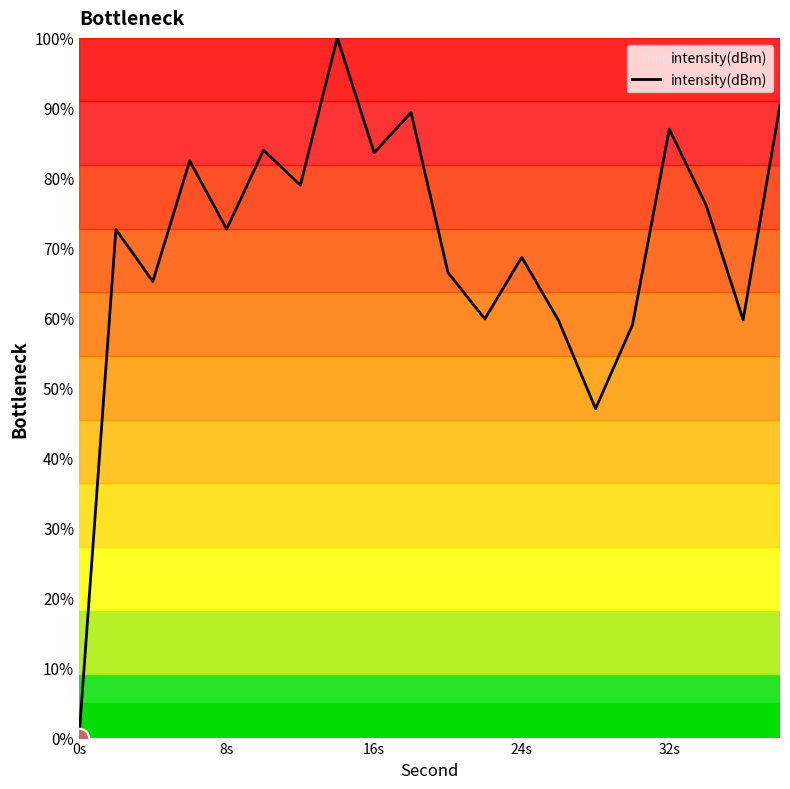

How many lines are shown in the chart?

1